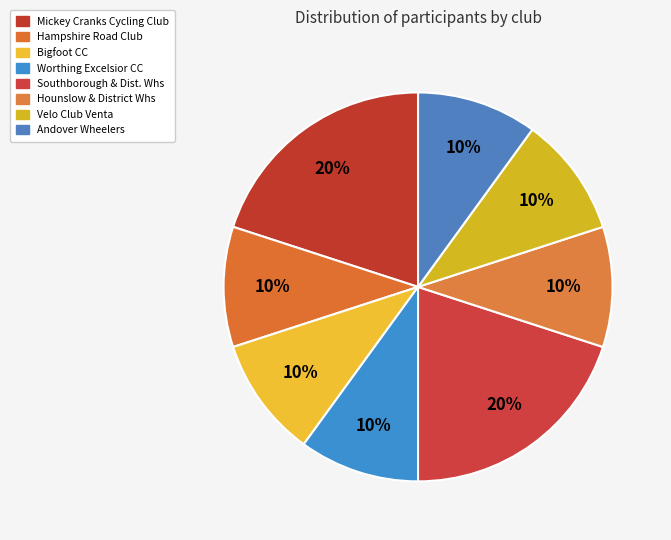

Is it true that Bigfoot CC is 10% of the pie?

True